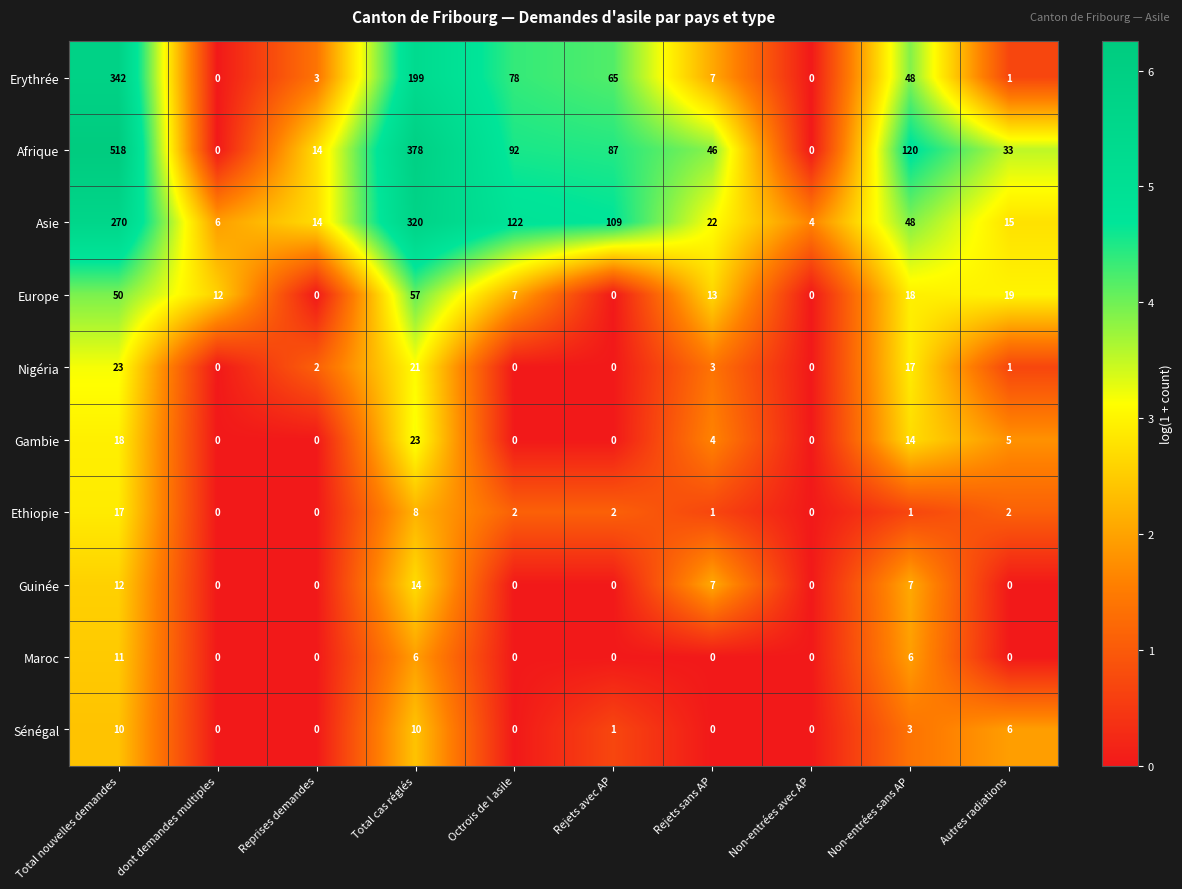

How many data points does each series have?

10